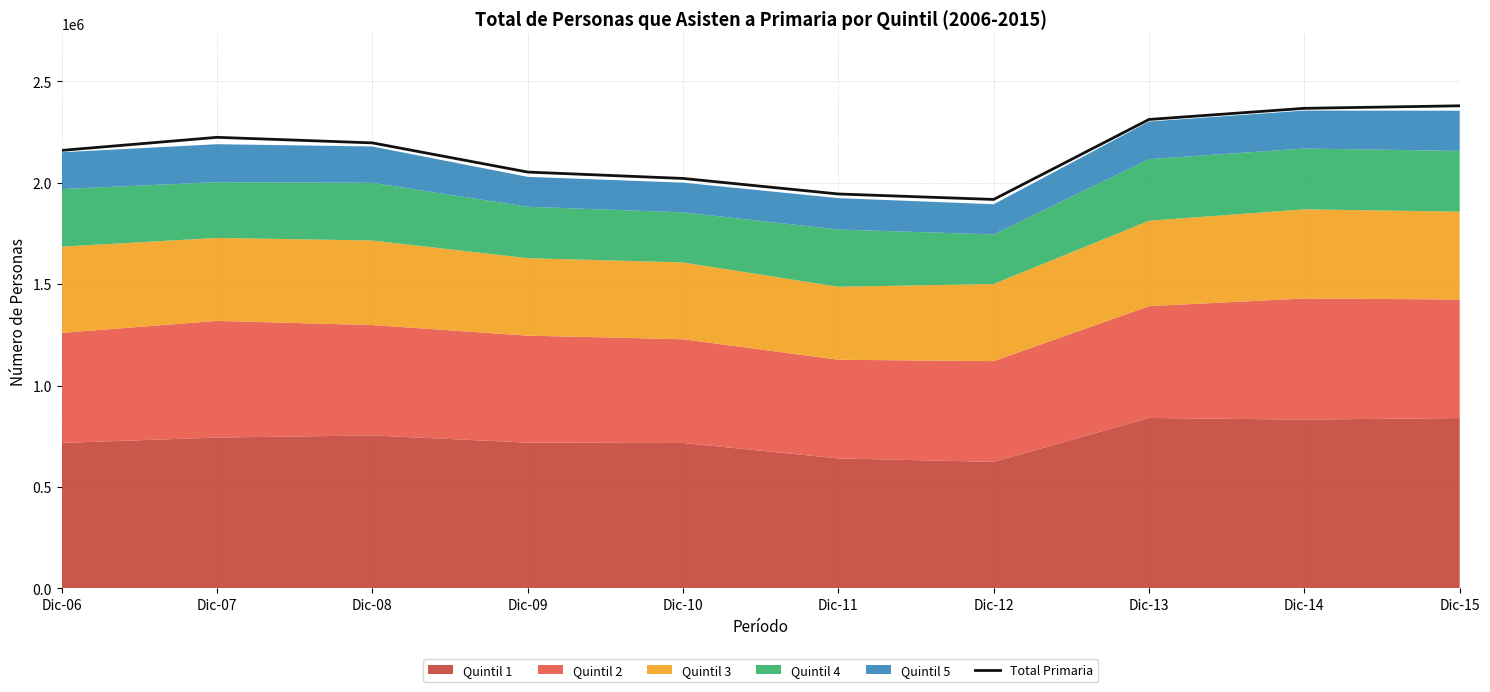

How many interior local peaks (higher than both neighbors) does the data have?

1